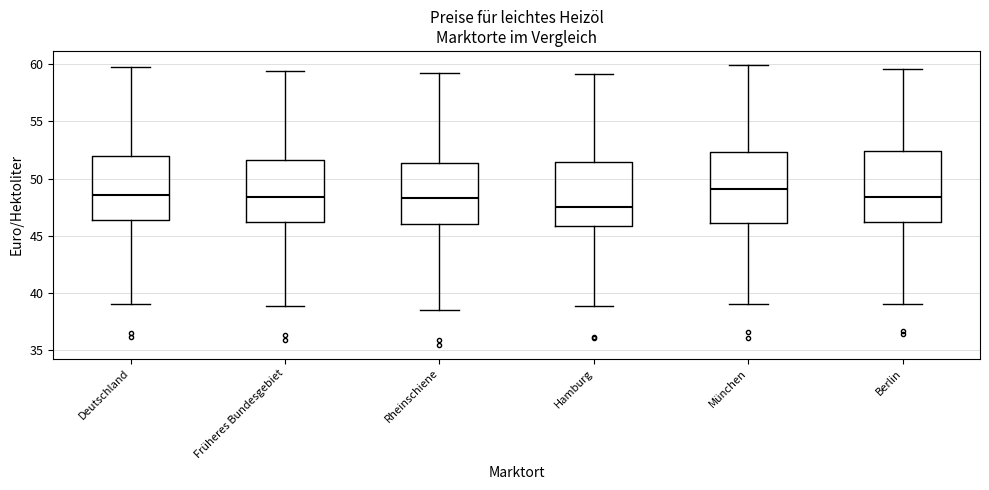

Reading left to right, read every box against the y-axis: the position of its median line, the range the box covers, and the ends of its whiskers. The values are not printed on the chart, so give them approximately, as read against the axis.

Deutschland: median 48.5, box 46.5 to 52.0, whiskers 39.0 to 59.5
Früheres Bundesgebiet: median 48.5, box 46.0 to 51.5, whiskers 39.0 to 59.5
Rheinschiene: median 48.5, box 46.0 to 51.5, whiskers 38.5 to 59.0
Hamburg: median 47.5, box 46.0 to 51.5, whiskers 39.0 to 59.0
München: median 49.0, box 46.0 to 52.5, whiskers 39.0 to 60.0
Berlin: median 48.5, box 46.0 to 52.5, whiskers 39.0 to 59.5